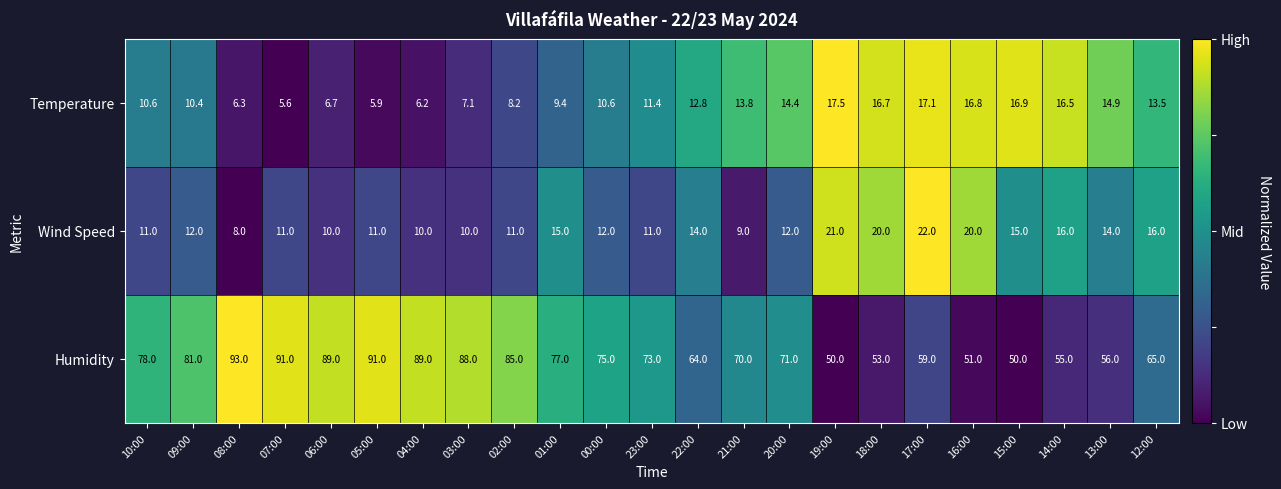

Count the number of data series in this chart.

3